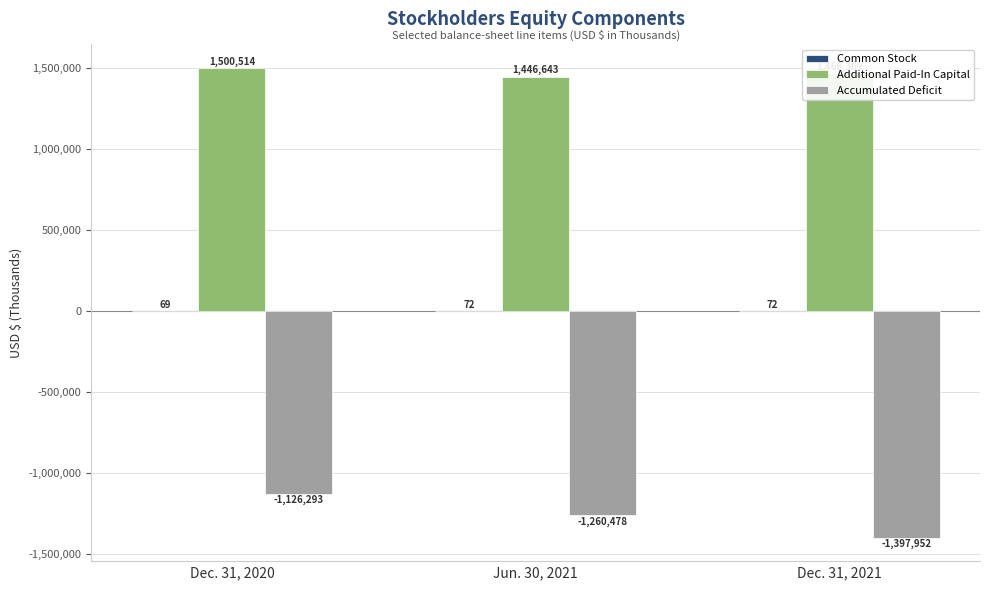

Which series has the widest spread of values?

Accumulated Deficit